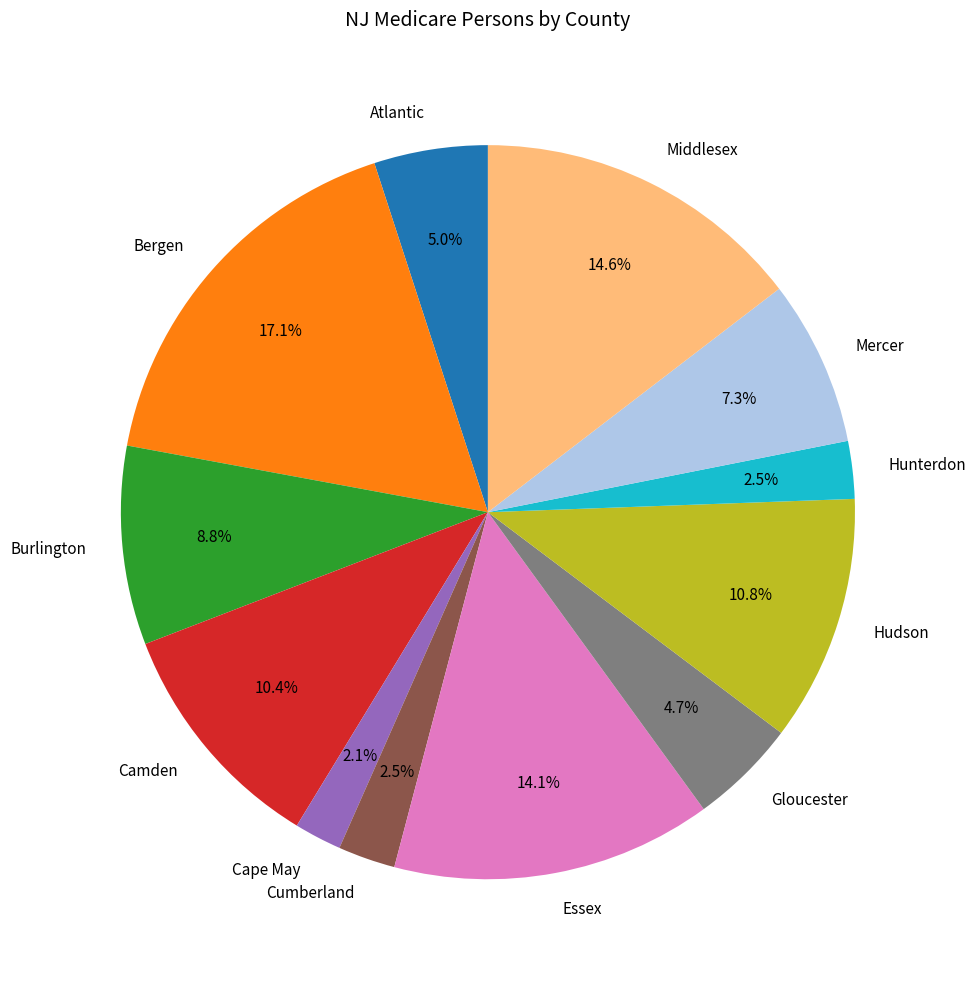

To the nearest percent, what percentage of the pie is Cape May?

2%